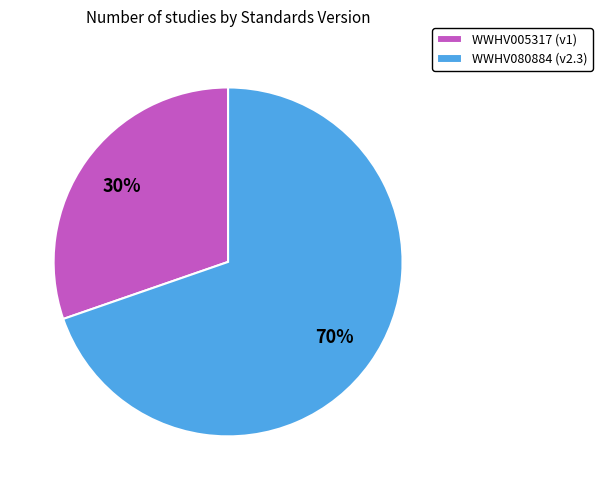

Which category has the smallest portion of the pie?

WWHV005317